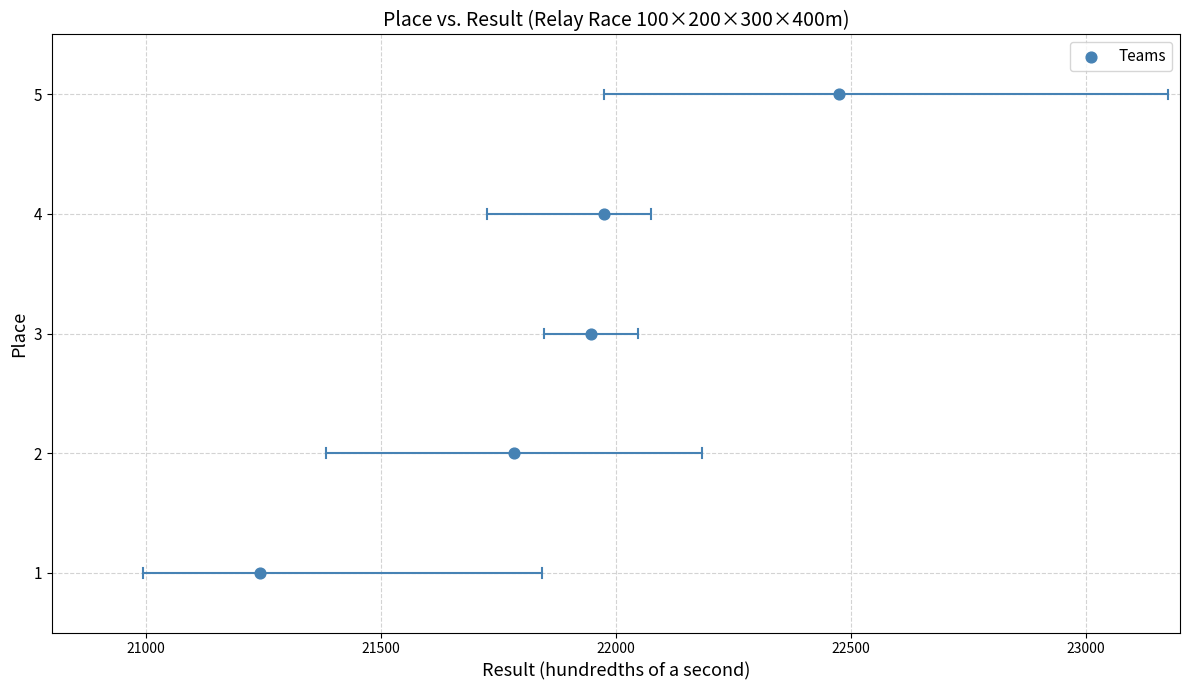

What is the range of X values (max minus min)?

1232